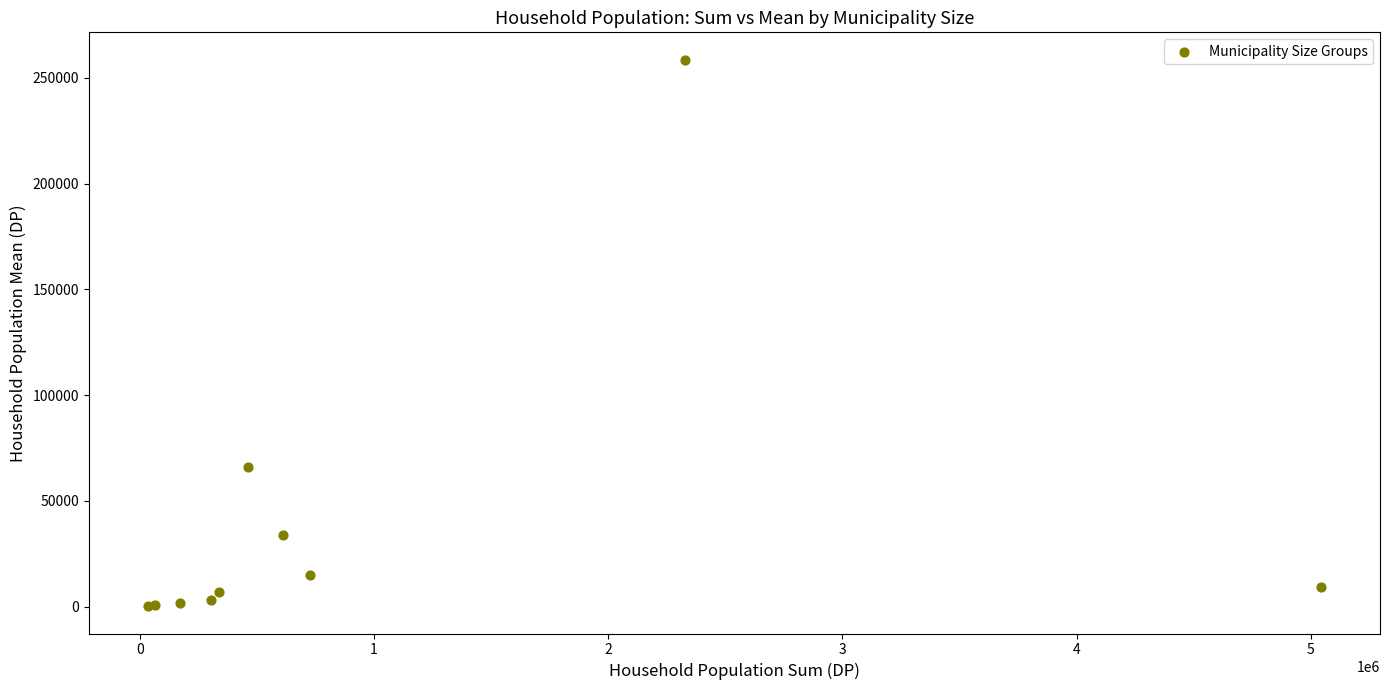

What Y value in the scatter plot is closest to 129459?

66223